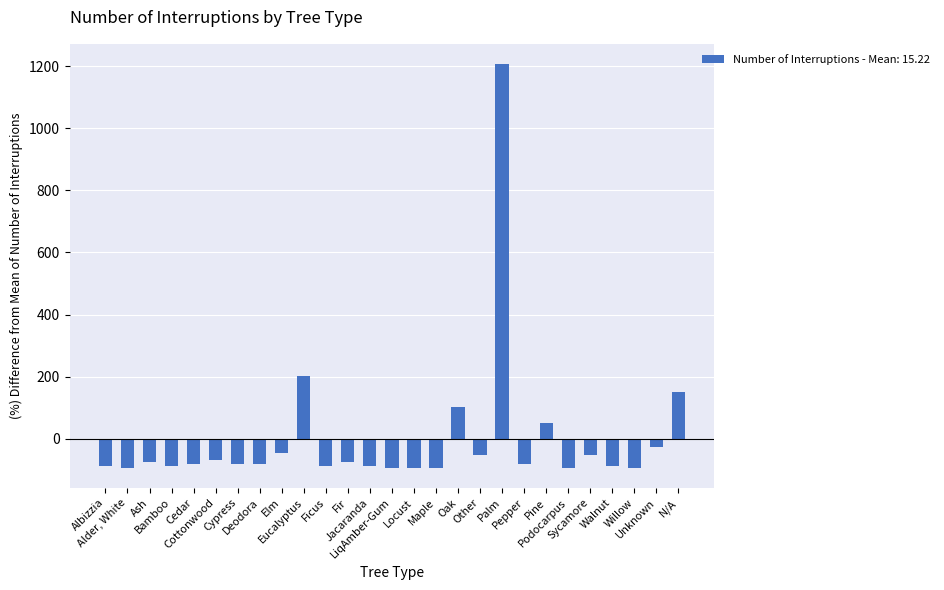

Reading left to right, extract all data points from this chart.

Albizzia=-86.9	Alder, White=-93.4	Ash=-73.7	Bamboo=-86.9	Cedar=-80.3	Cottonwood=-67.2	Cypress=-80.3	Deodora=-80.3	Elm=-47.4	Eucalyptus=202.2	Ficus=-86.9	Fir=-73.7	Jacaranda=-86.9	LiqAmber-Gum=-93.4	Locust=-93.4	Maple=-93.4	Oak=103.6	Other=-54.0	Palm=1207.3	Pepper=-80.3	Pine=51.1	Podocarpus=-93.4	Sycamore=-54.0	Walnut=-86.9	Willow=-93.4	Unknown=-27.7	N/A=149.6